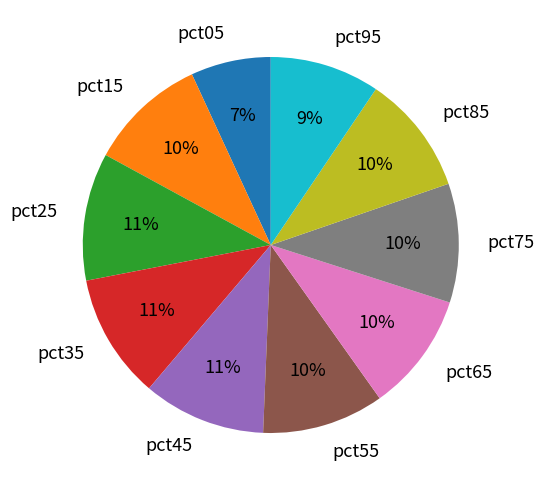

To the nearest percent, what percentage of the pie is pct05?

7%